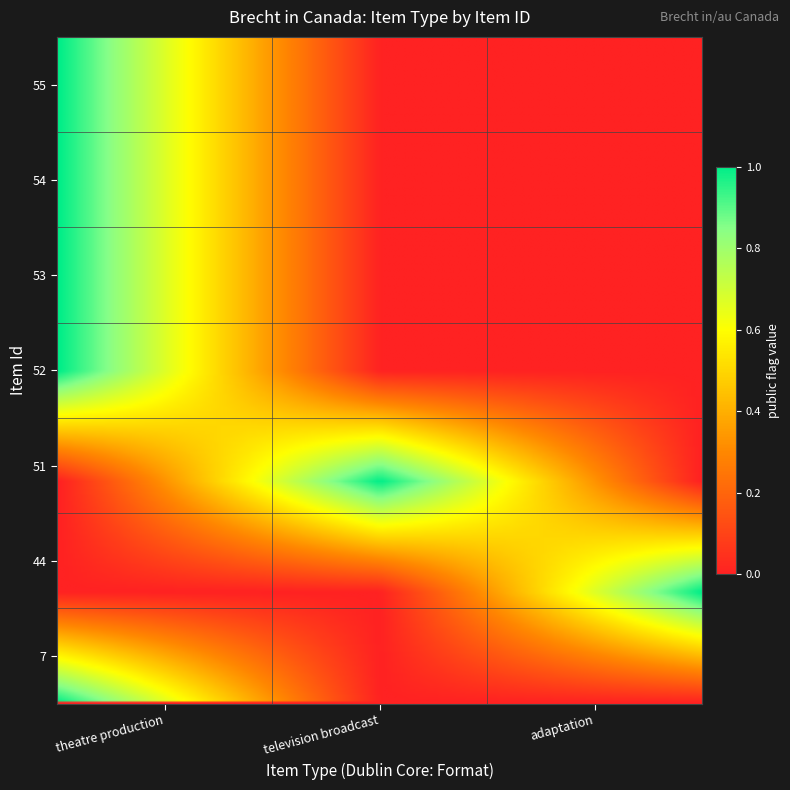

Reading left to right, transcribe all the data shown in this chart.

55: 1	0	0
54: 1	0	0
53: 1	0	0
52: 1	0	0
51: 0	1	0
44: 0	0	1
7: 1	0	0